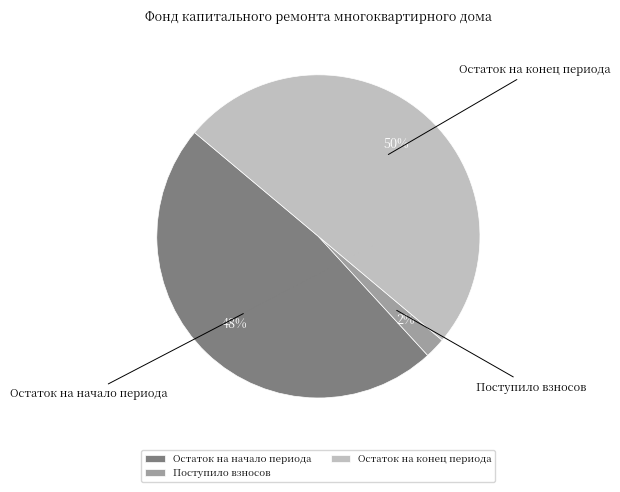

Count the number of slices in the pie.

3